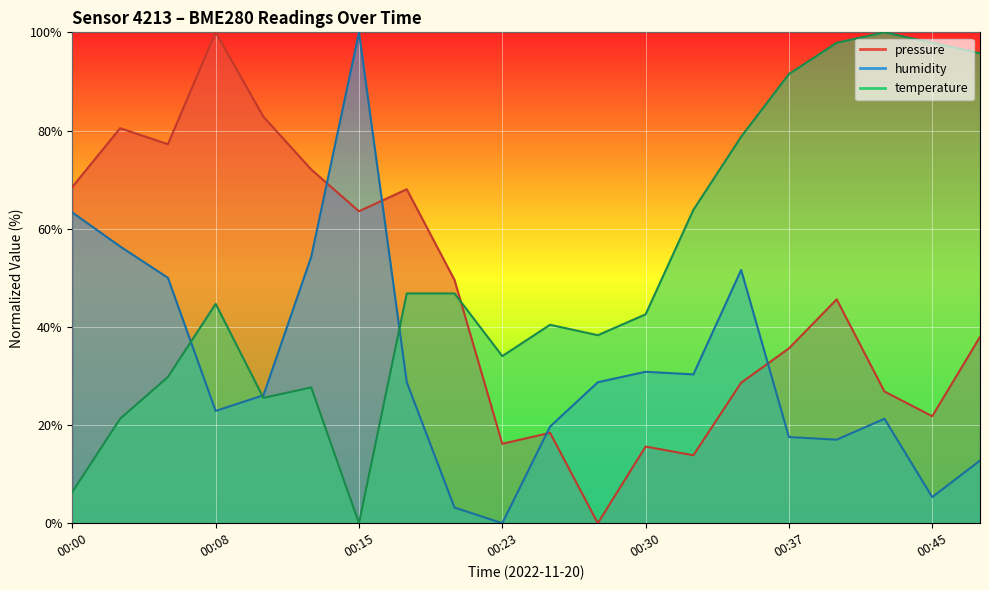

What are all the series names shown in the legend?

pressure, humidity, temperature